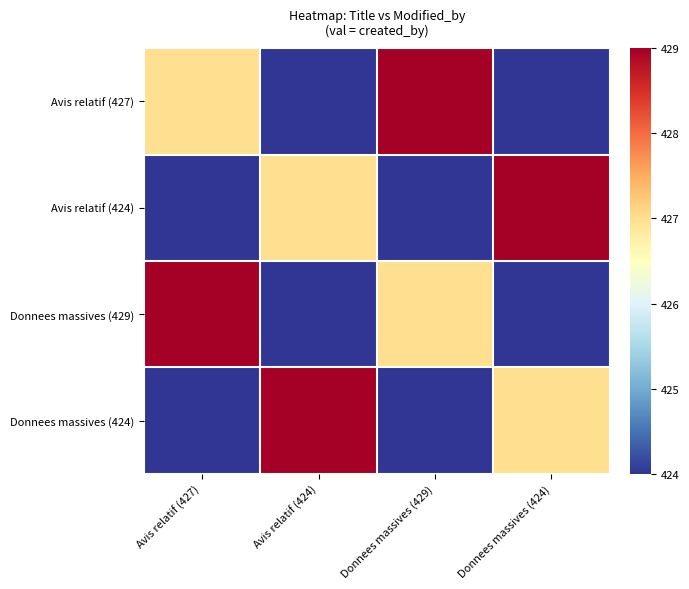

Count the number of categories in the chart.

4